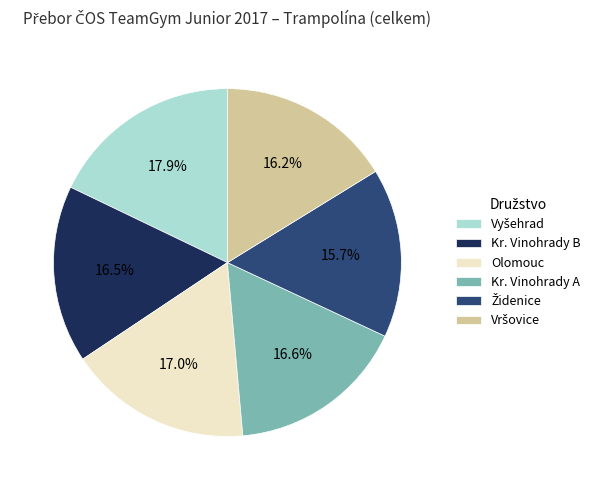

How much of the chart is everything except Kr. Vinohrady B?

83.5%